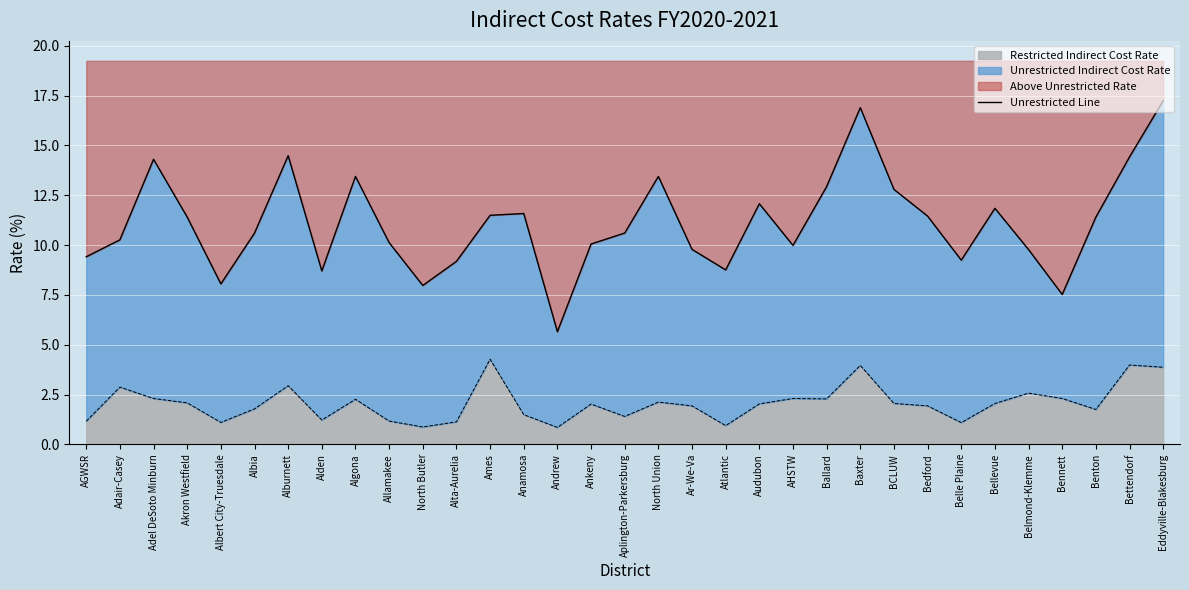

What is the label of the 27th point from the left?

Belle Plaine